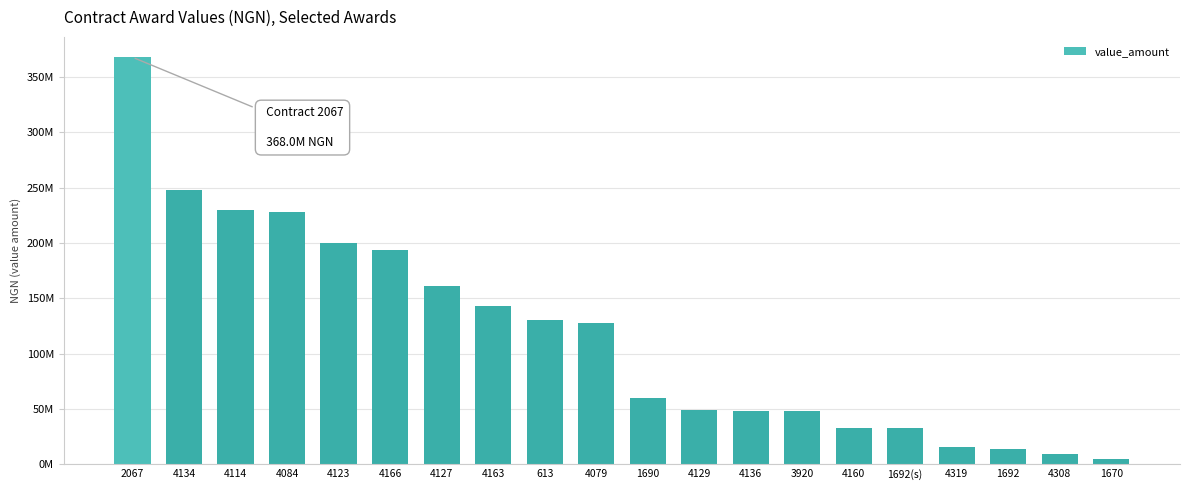

Does the chart contain any negative values?

No